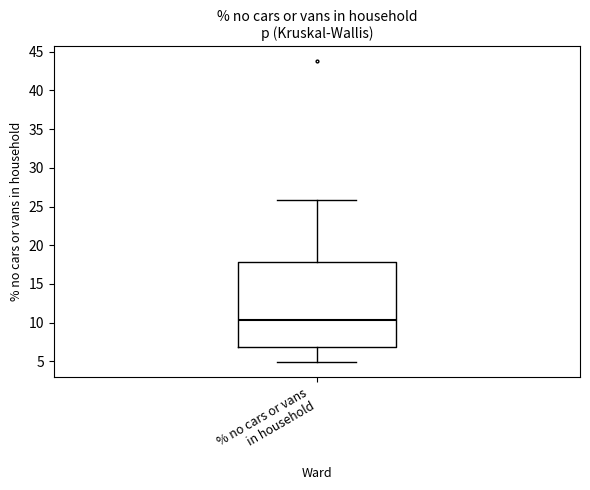

Transcribe this box plot: give where the median line is, the range the box spans, and where the two whiskers end, as read against the y-axis. The values are not printed on the chart, so give them approximately, as read against the axis.

median 10.5, box 7.0 to 18.0, whiskers 5.0 to 26.0